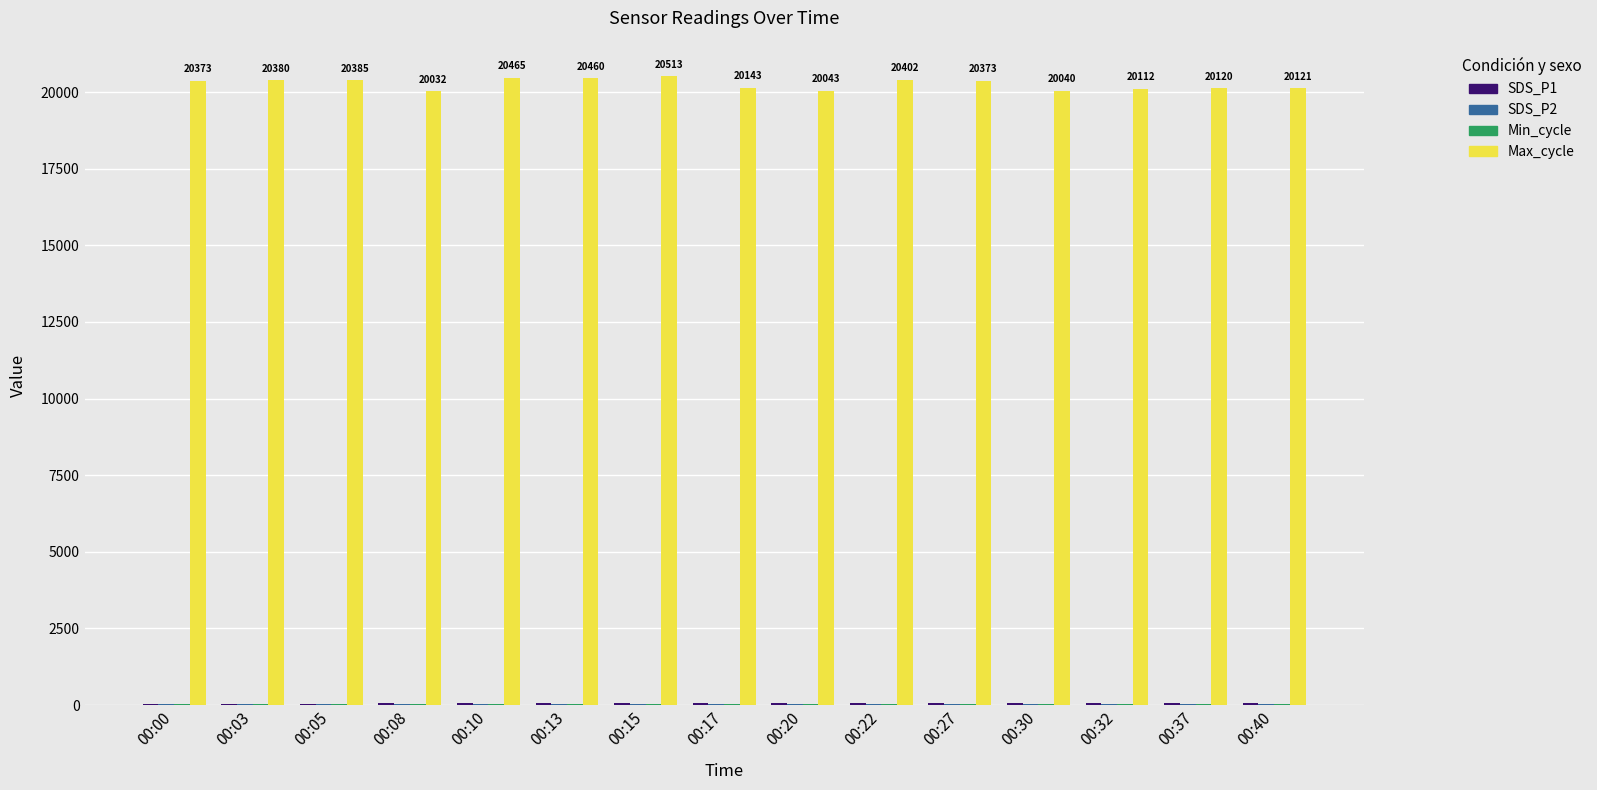

Count the number of data series in this chart.

4